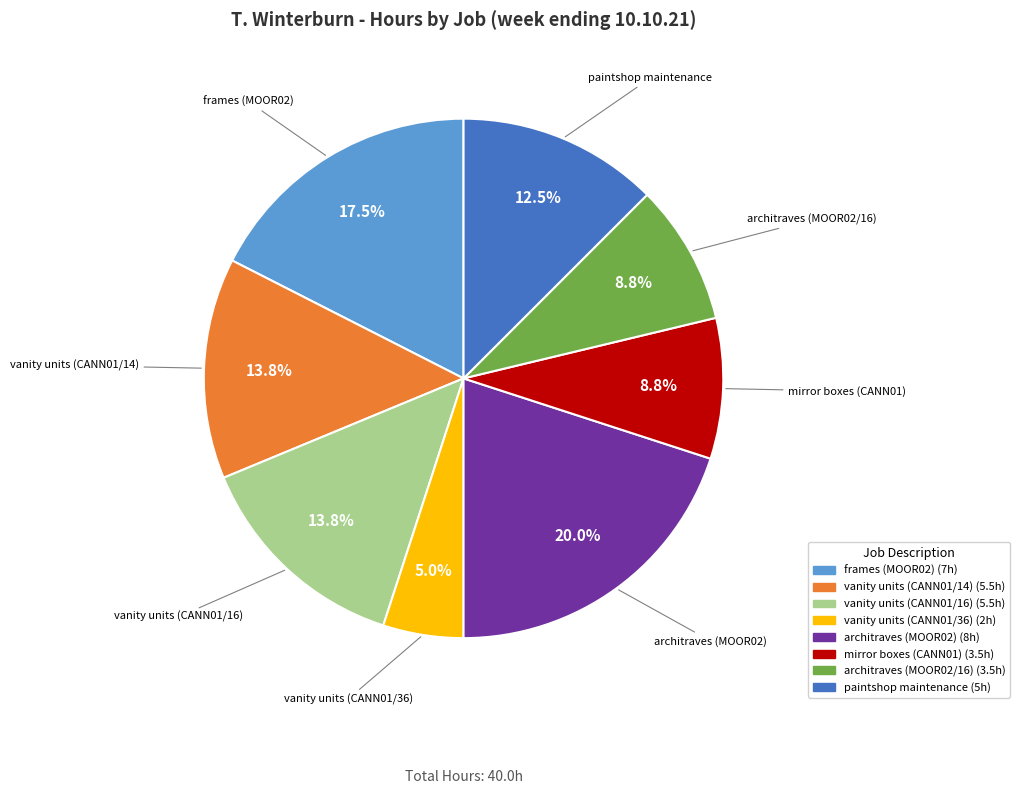

Does vanity units (CANN01/36) account for over 50% of the chart?

No